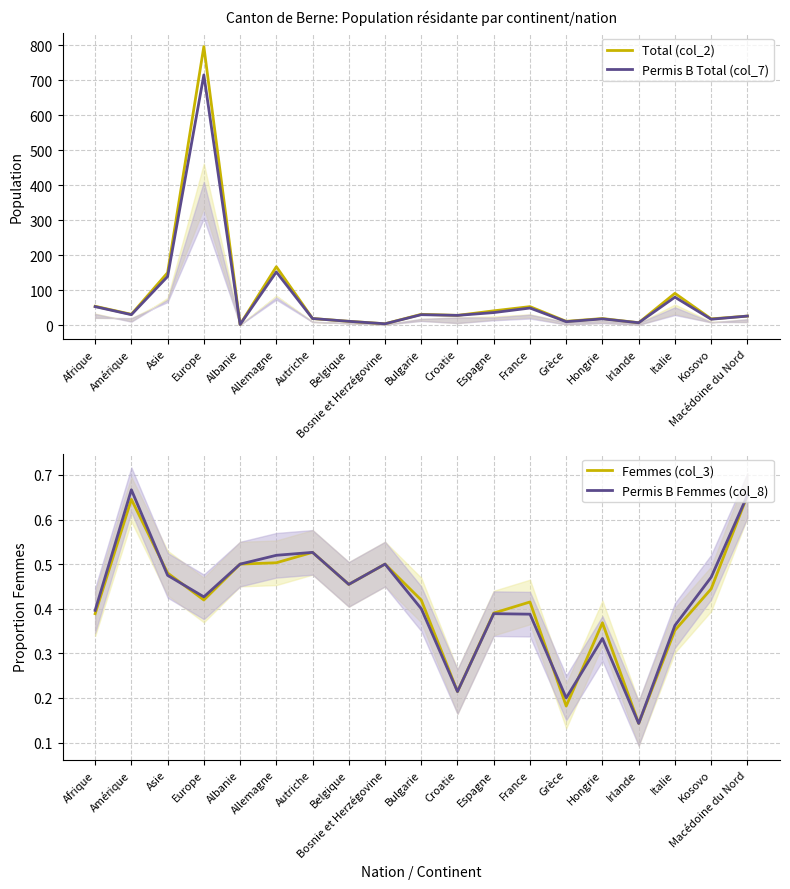

Where is the first local minimum for Permis B Total (col_7)?

Amérique